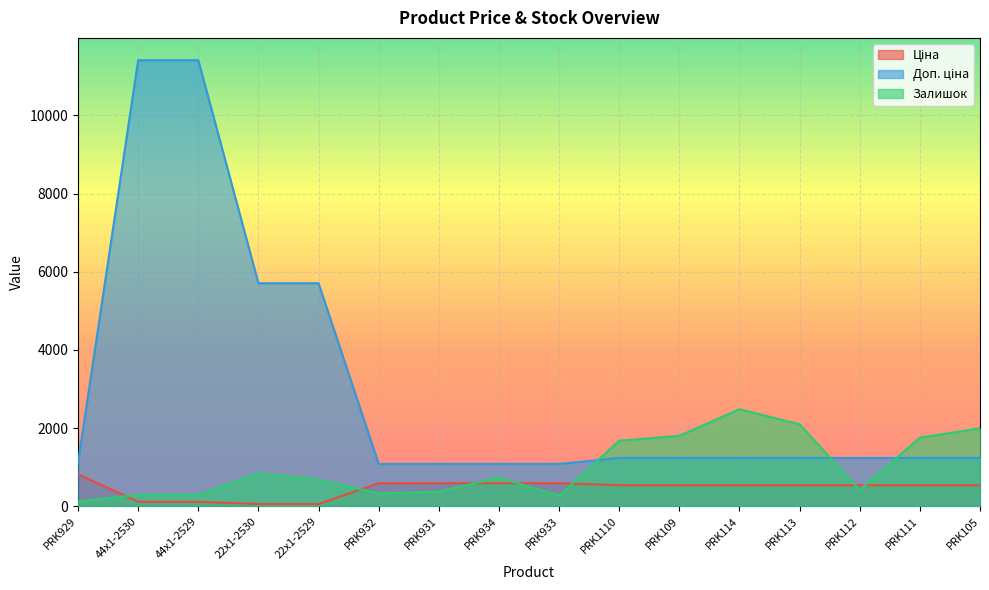

True or false: Доп. ціна and Залишок cross at least once.

True